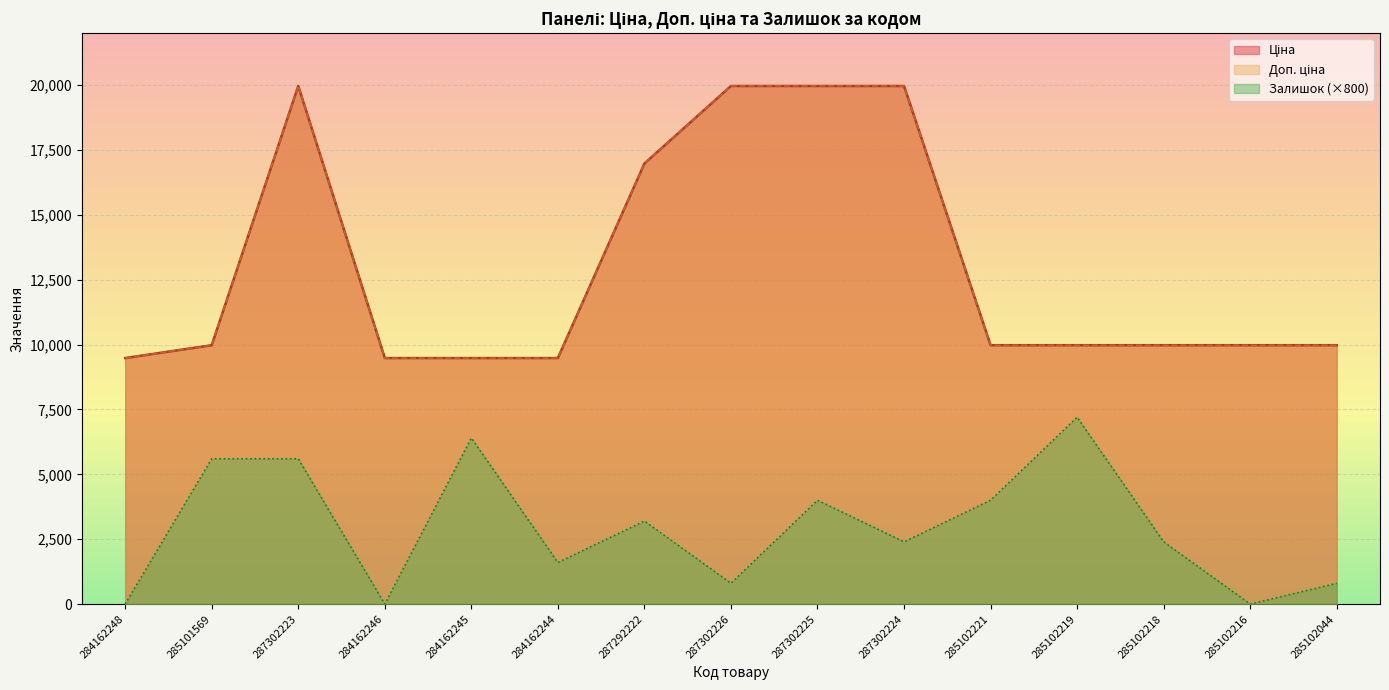

What is the value of the Доп. ціна point at the 3rd from the left?

19964.2